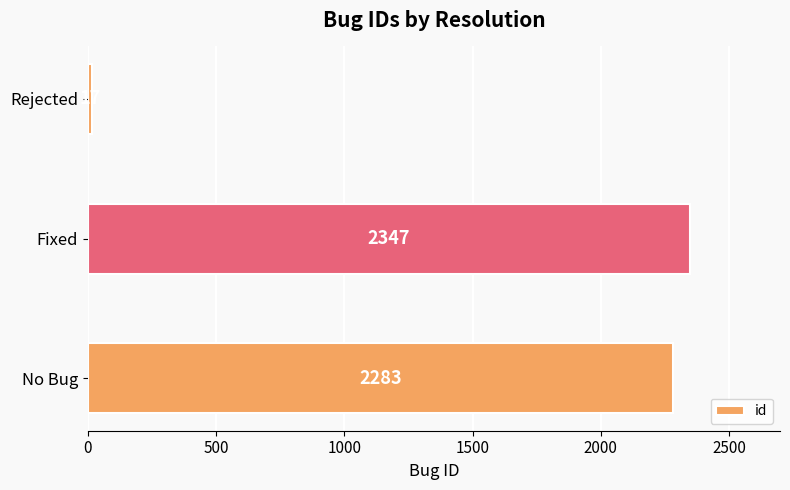

What is the sum of all values?

4647